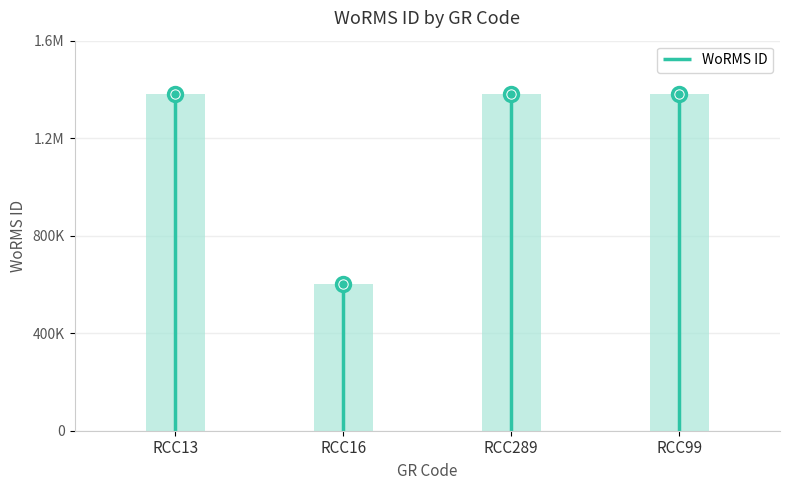

The value at RCC16 is 269920. True or false?

False